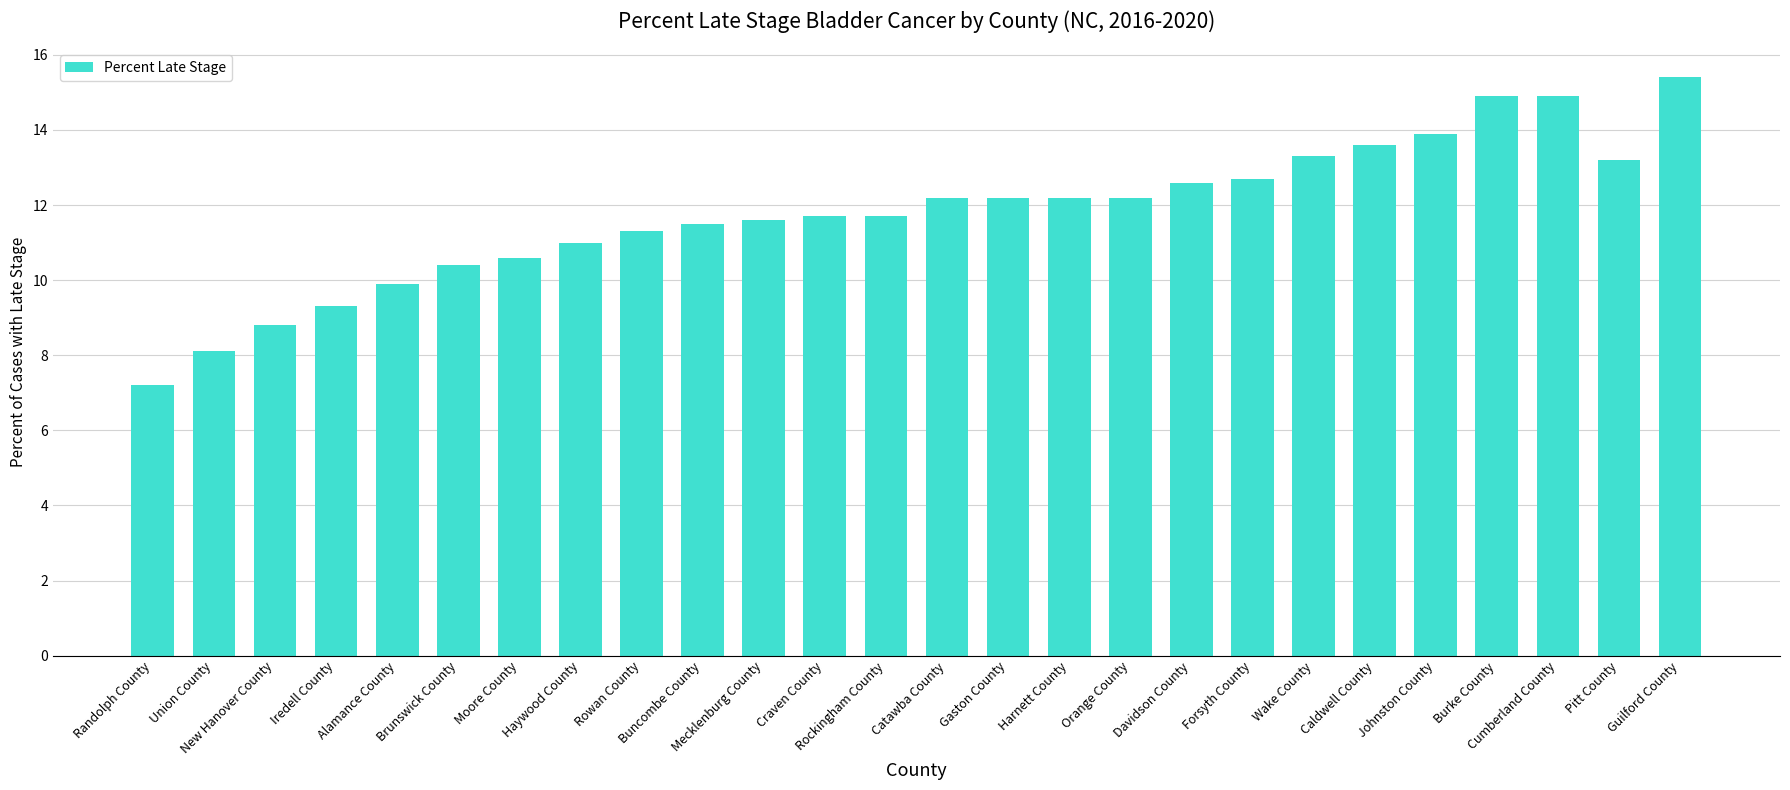

Approximately how many times larger is the value at Wake County compared to Catawba County?

1.1